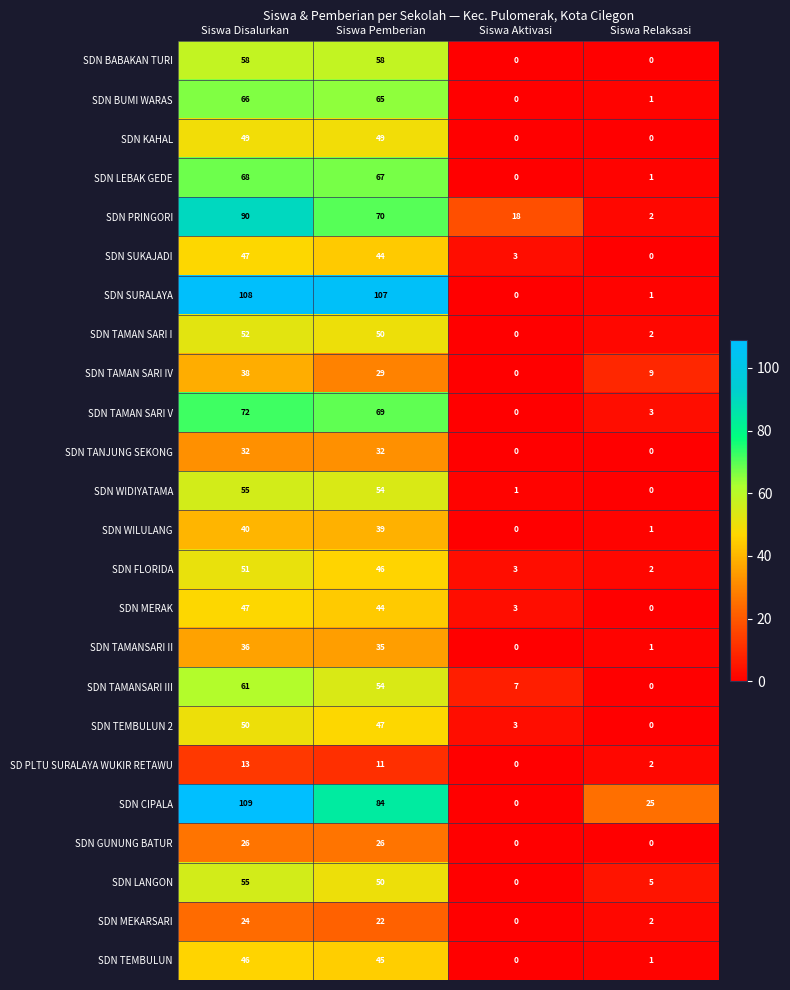

What is the total value across all series at Siswa Relaksasi?

58